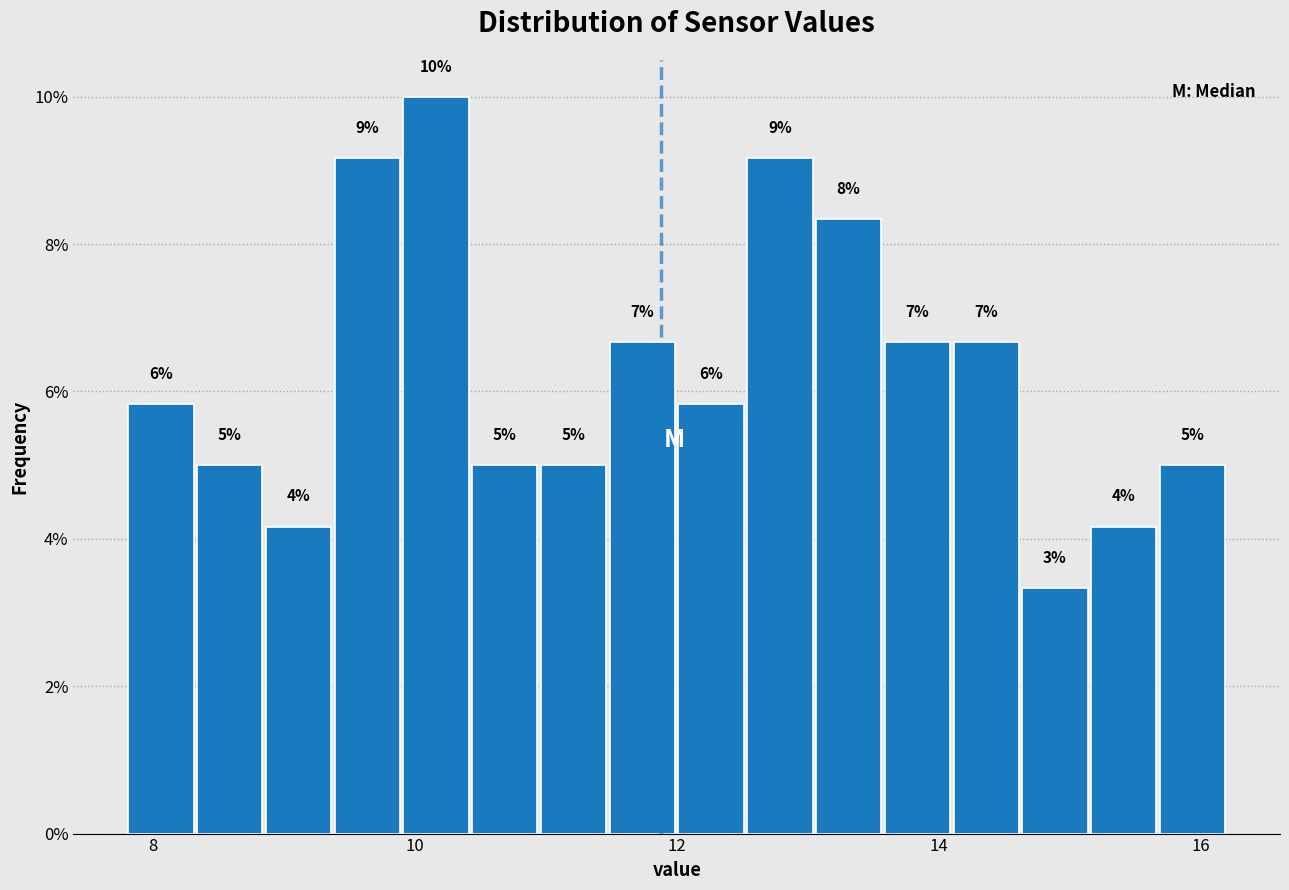

Around what value on the x-axis is the tallest bar? Give the approximate position of its centre, as read against the axis.

10.2